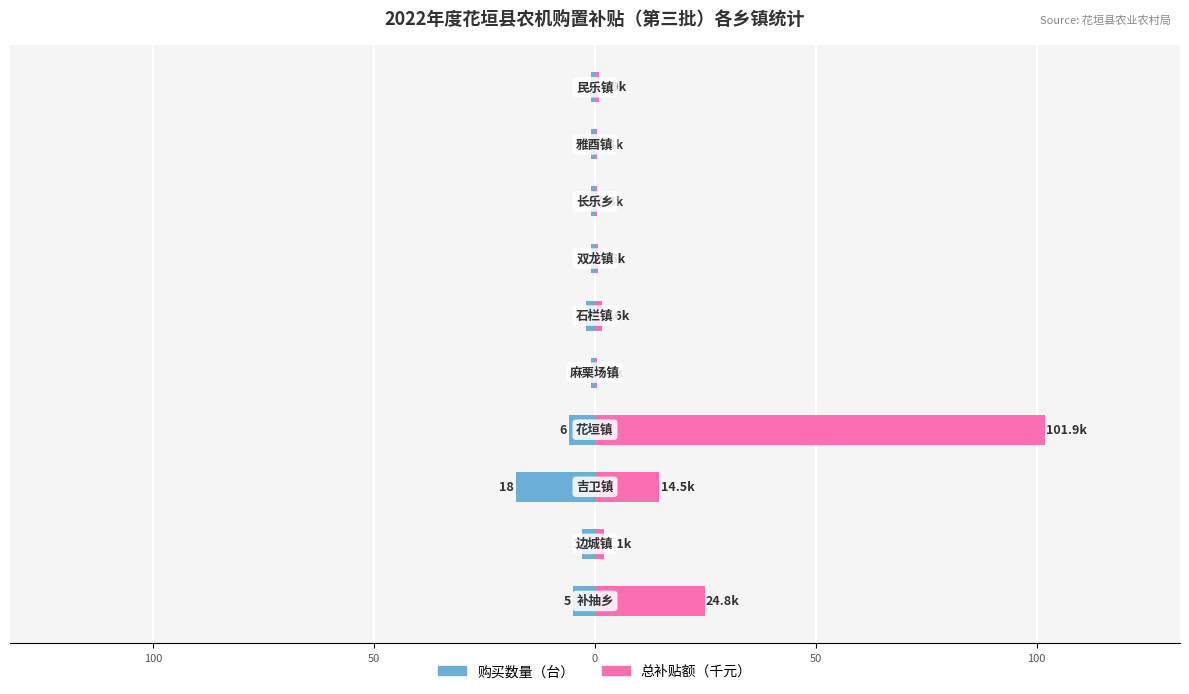

At how many categories does at least one series exceed 43?

1